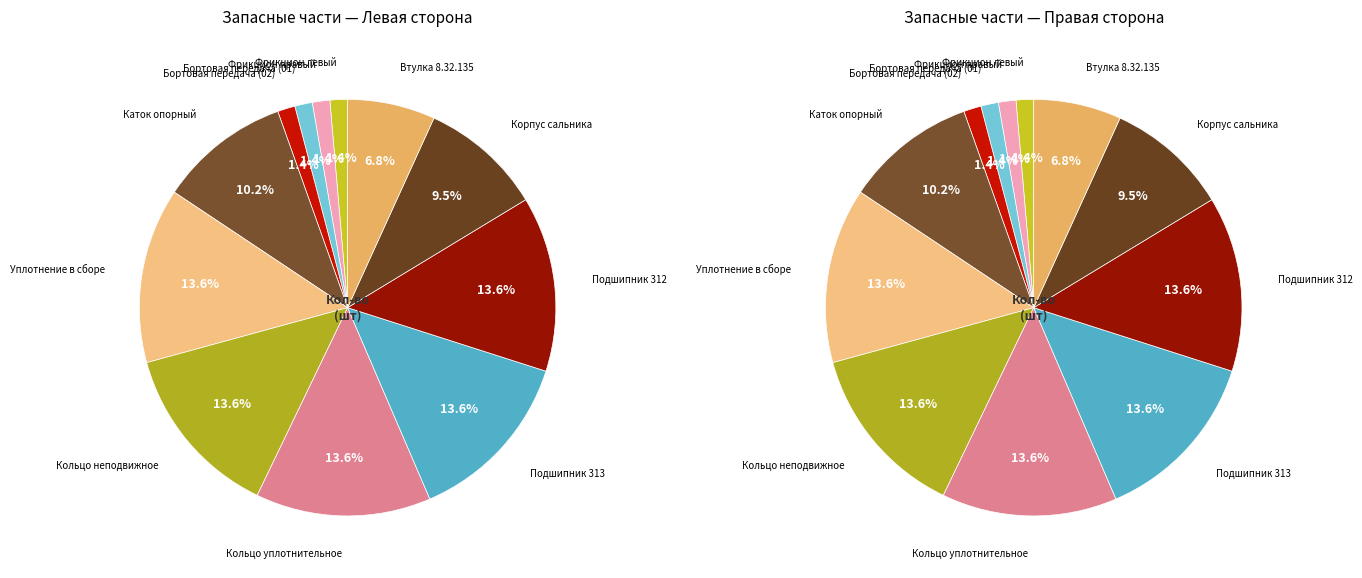

Which slice is the smallest?

Фрикцион левый